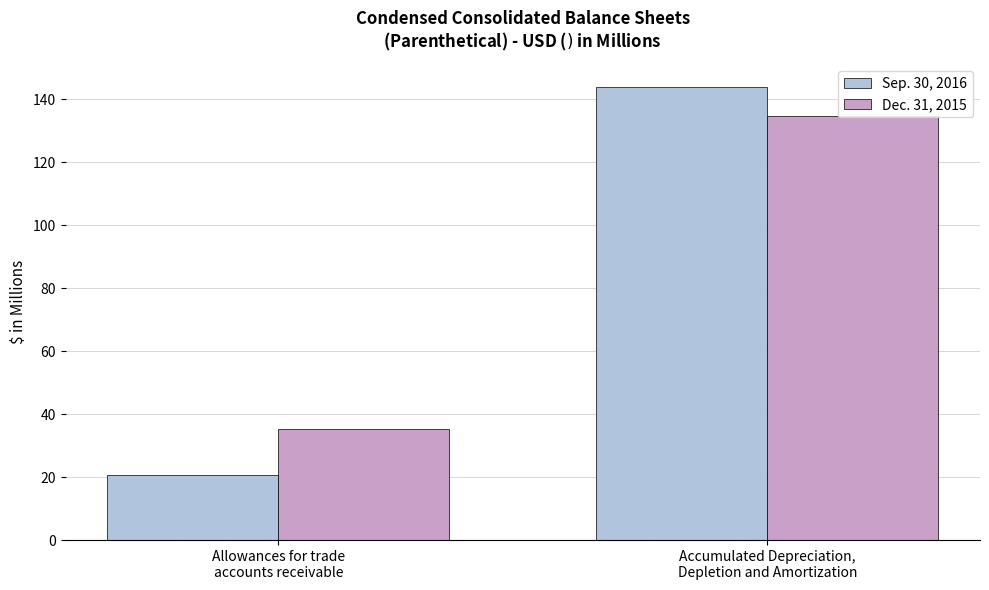

List the series in order of their overall mean, lowest first.

Sep. 30, 2016, Dec. 31, 2015